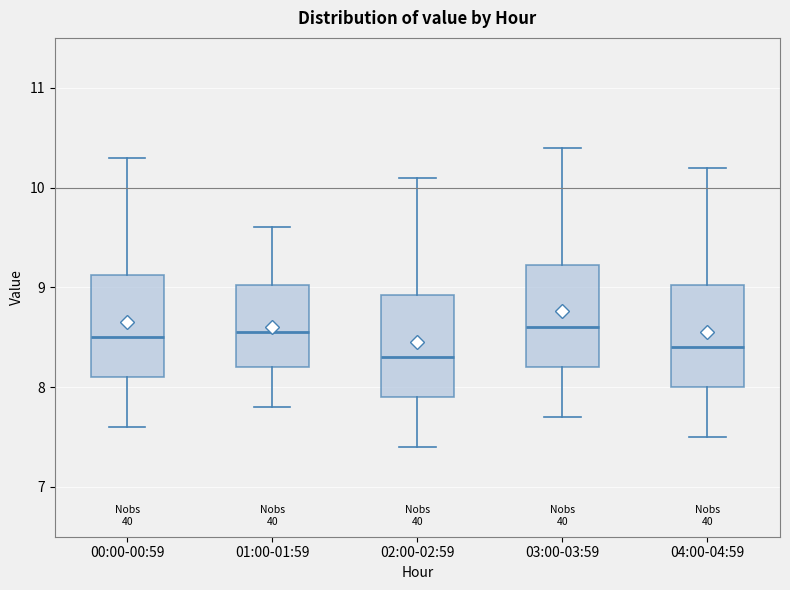

Where does the upper whisker of the box for 04:00-04:59 end on the y-axis? The values are not printed on the chart, so give them approximately, as read against the axis.

10.2